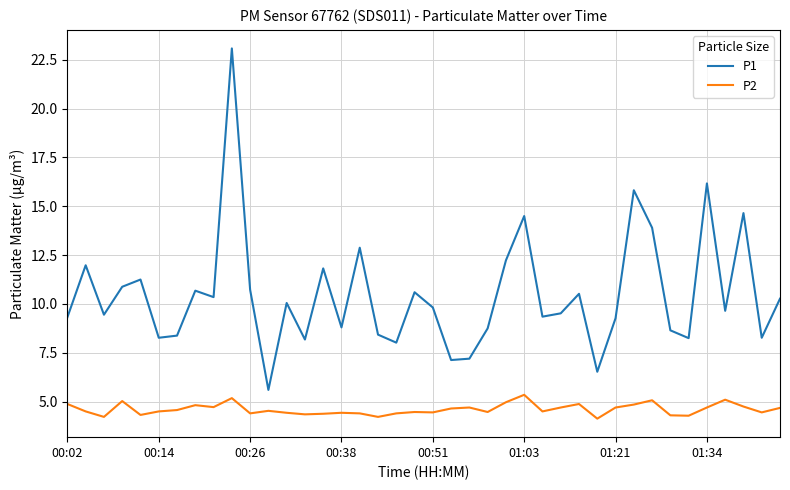

List the series in order of their peak value, lowest first.

P2, P1